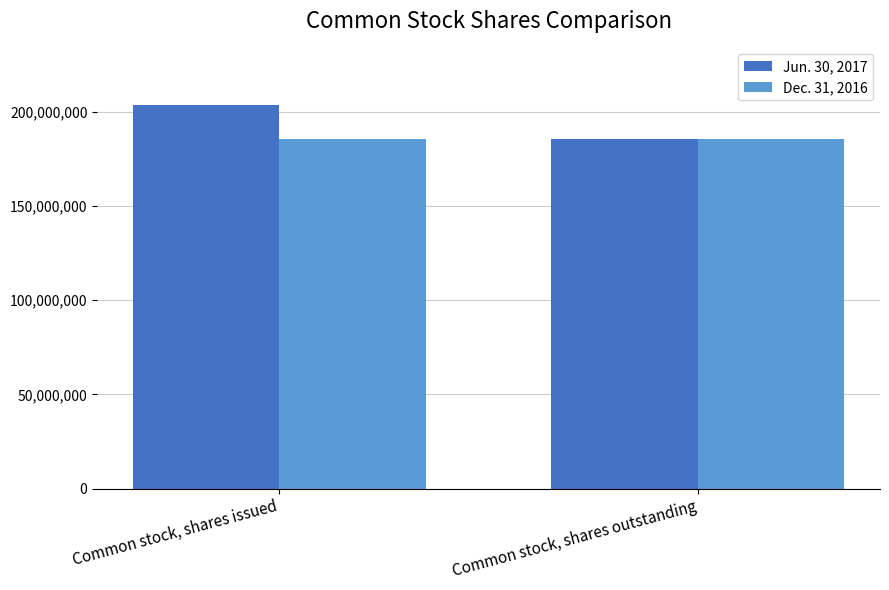

What is the spread (max minus min) of values at Common stock, shares issued?

18218743